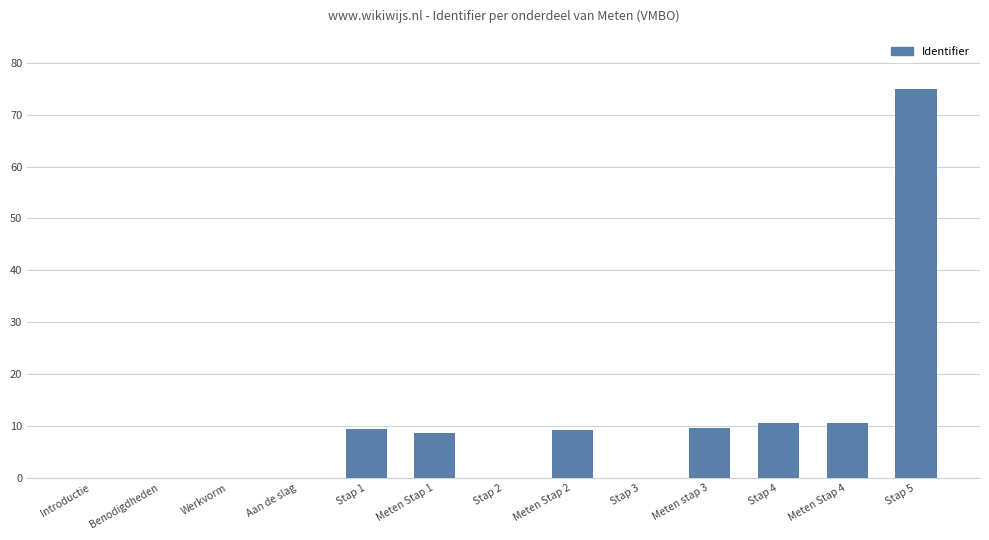

At which category does the chart reach its peak across all series?

Stap 5